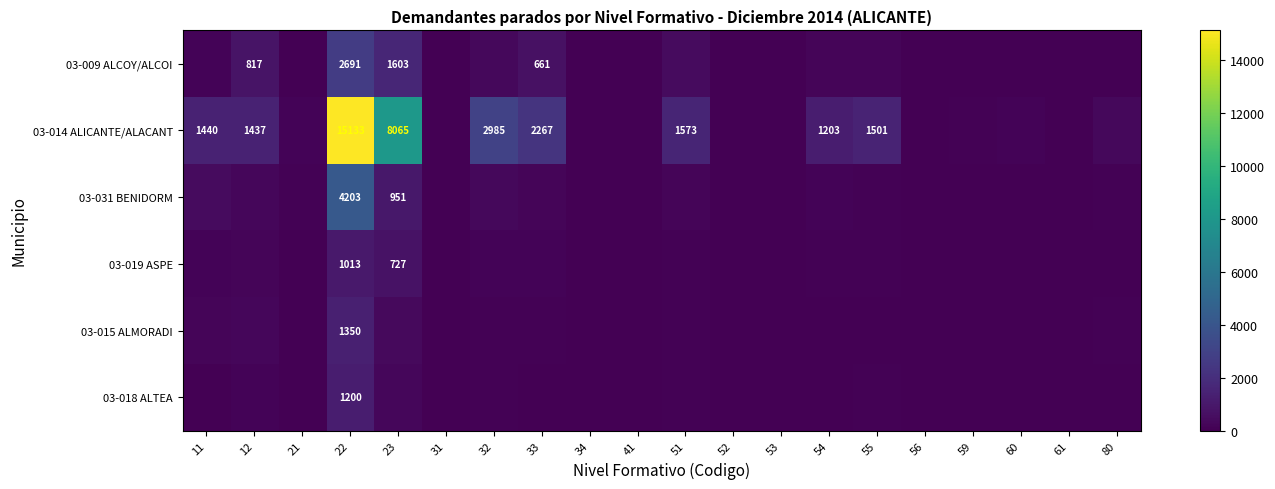

At which category is the sum across all series the highest?

22